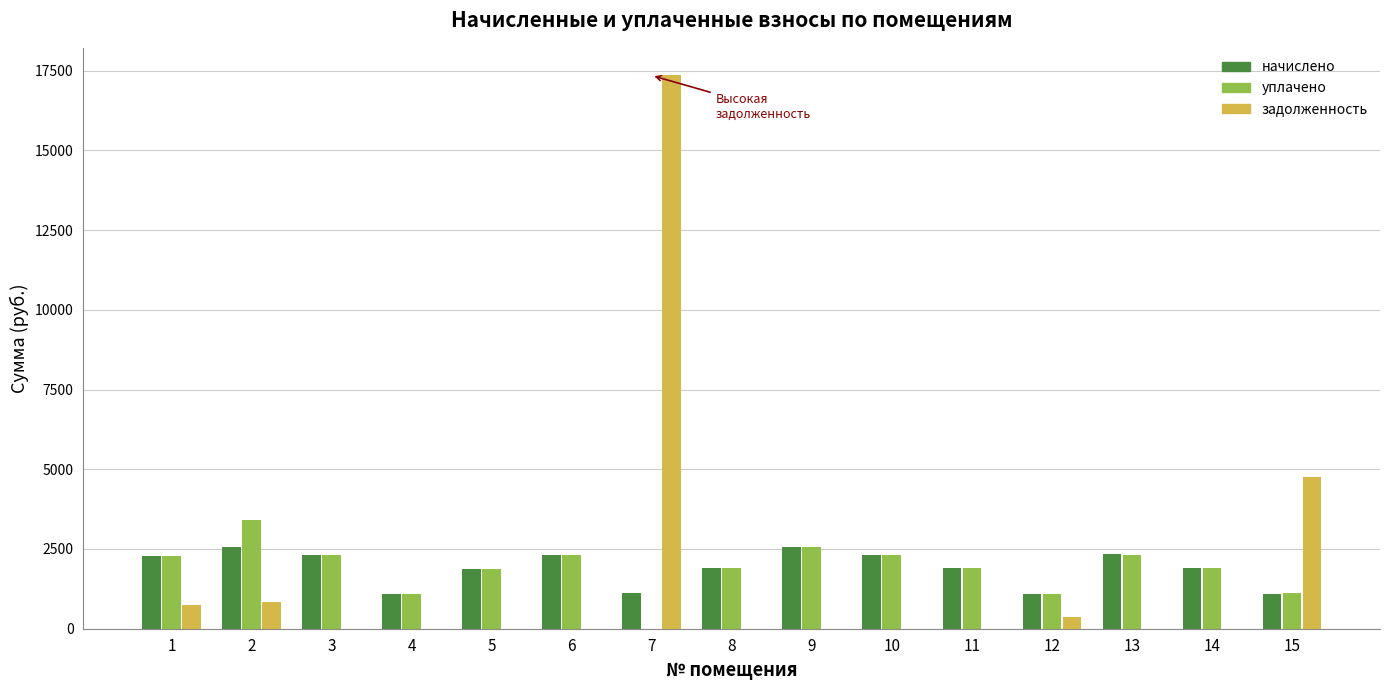

What is the maximum value shown in the chart?

17344.6